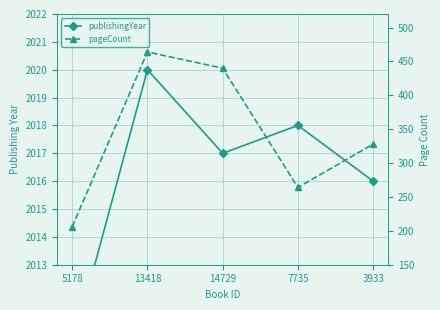

At which label does publishingYear first exceed 2017?

13418